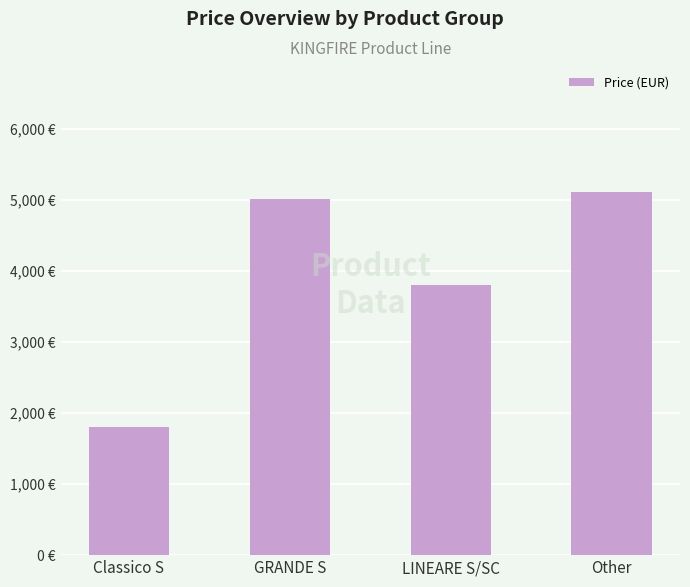

Is it true that the value at Classico S is 1081.1?

False